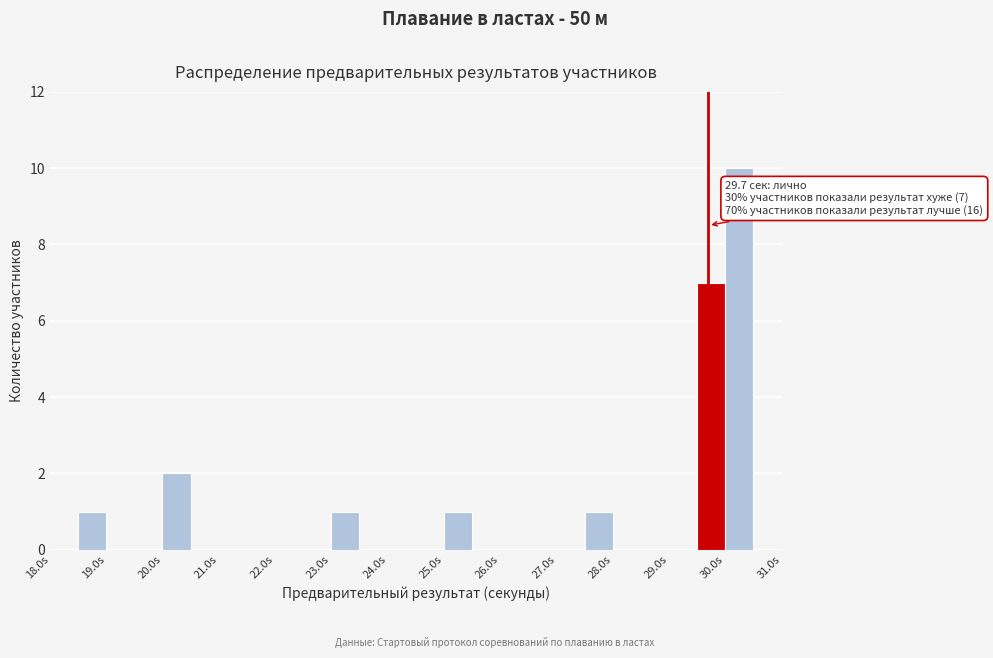

Over which range of the x-axis is the bar tallest?

30.0 to 30.5